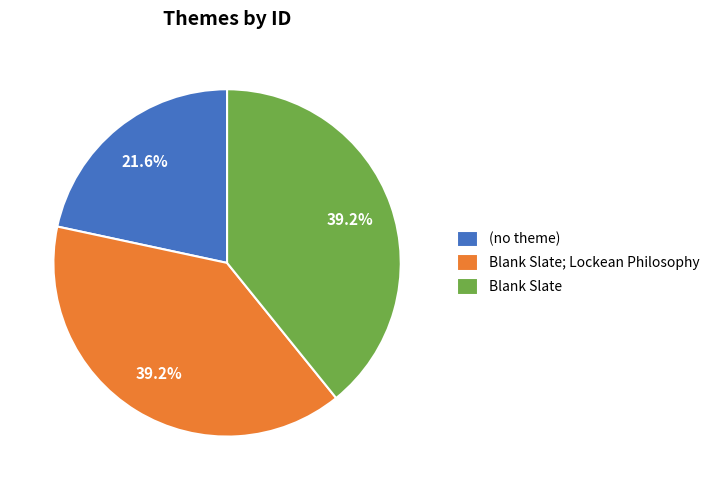

To the nearest percent, what percentage of the pie is Blank Slate; Lockean Philosophy?

39%